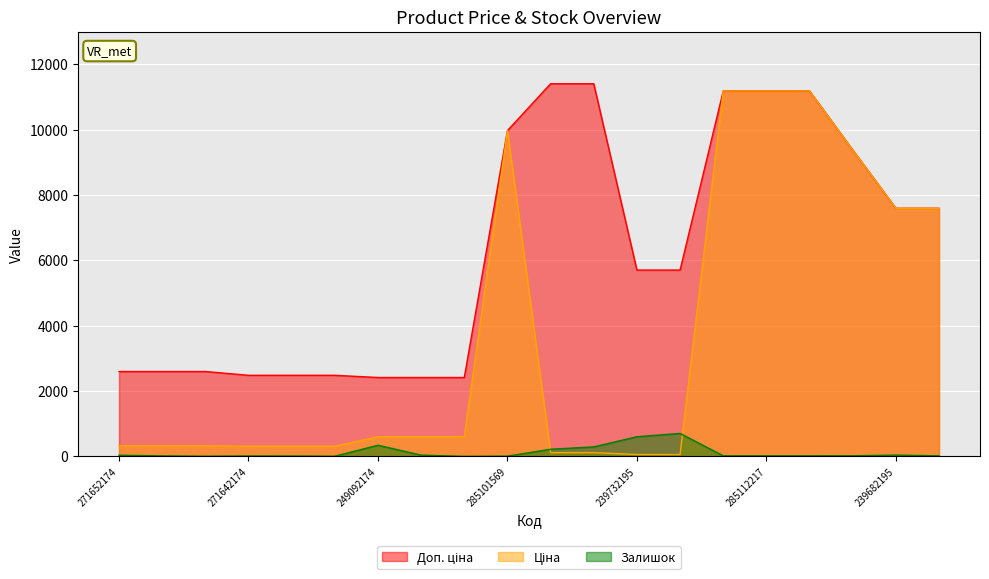

What is the value of the Залишок point at the 13th from the left?

601.0